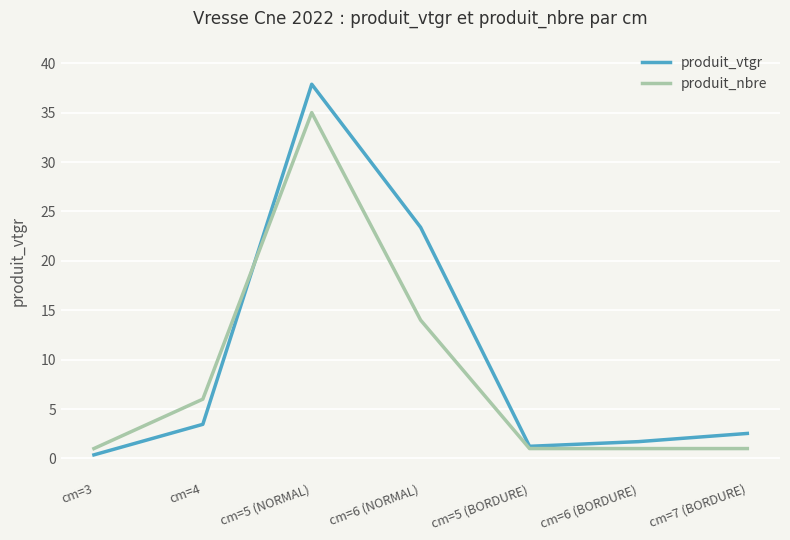

The value of produit_vtgr at cm=6 (NORMAL) is 23.4. True or false?

True